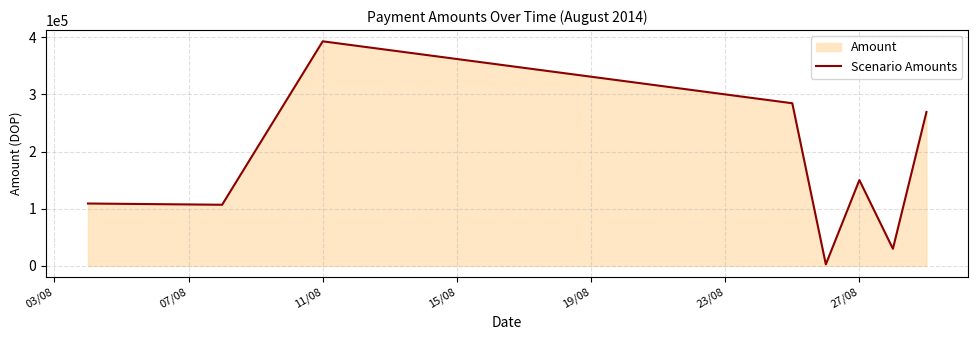

What is the sum of all values?

1345889.6